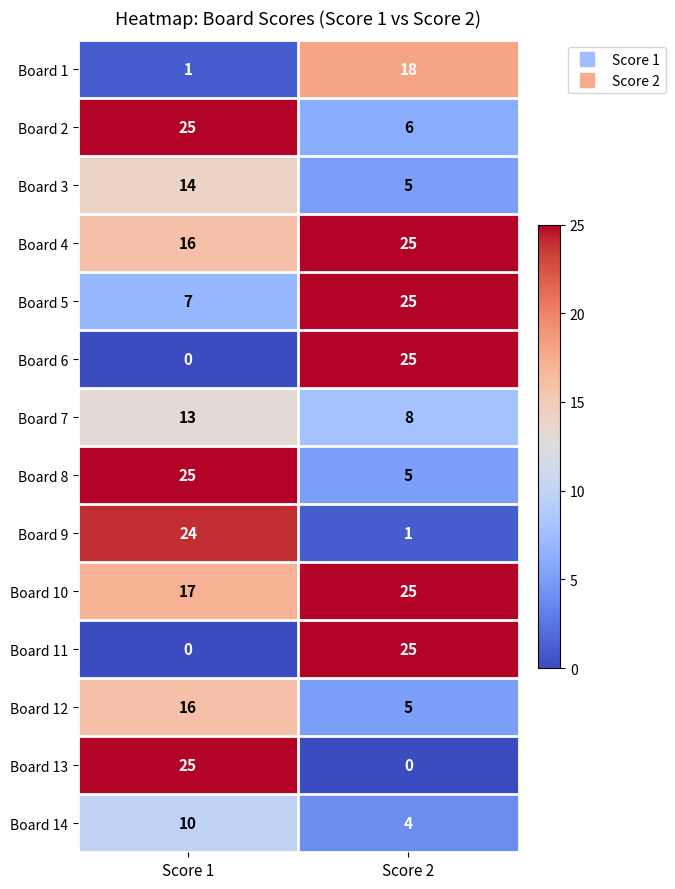

The Board 3 series shows 5 at Score 2. True or false?

True